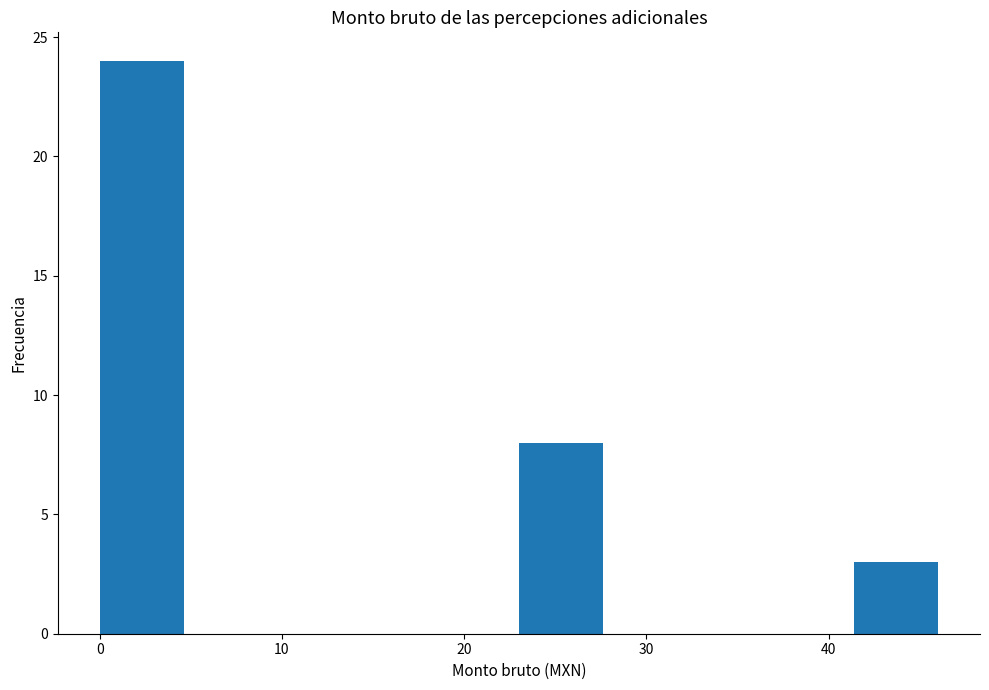

How tall is the bar that spans 0.0 to 4.6 on the x-axis? Neither the bar edges nor the heights are printed on the chart, so give them approximately, as read against the axes.

24